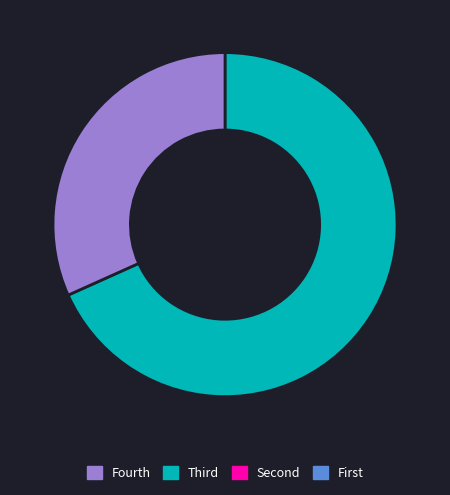

Is there any slice that represents more than half of the pie?

Yes